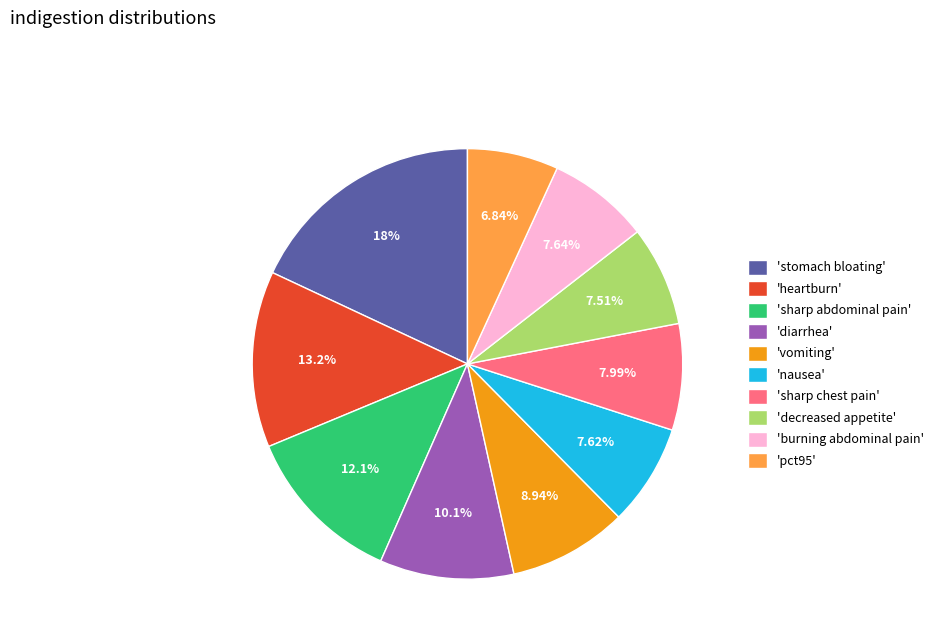

To the nearest percent, what is the average slice percentage?

10%